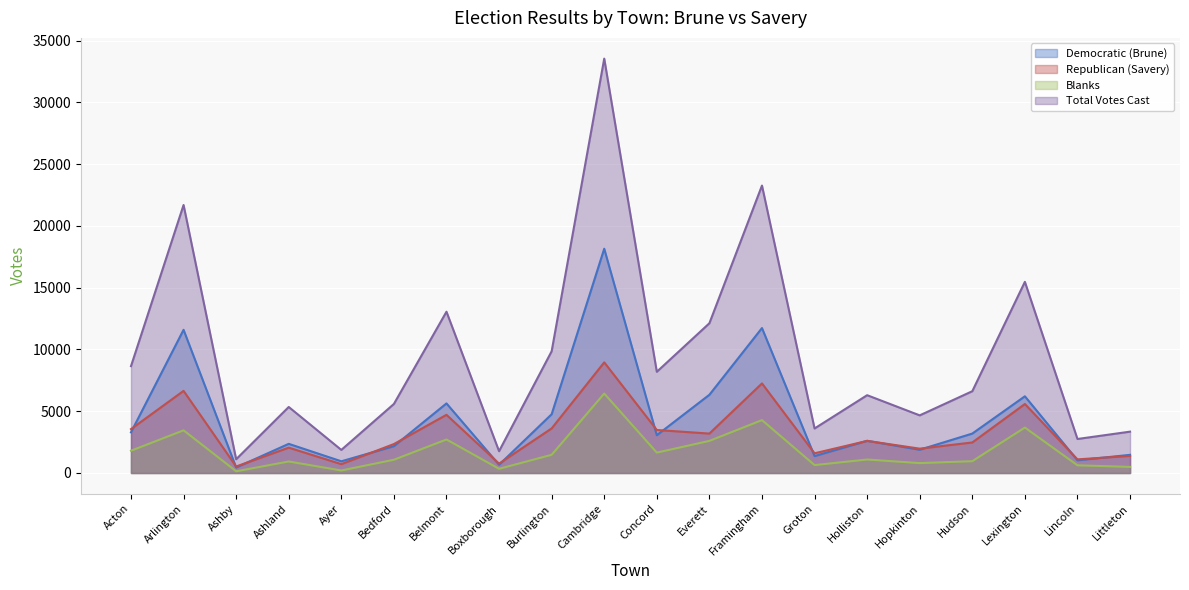

True or false: Democratic (Brune) and Total Votes Cast intersect in this chart.

False